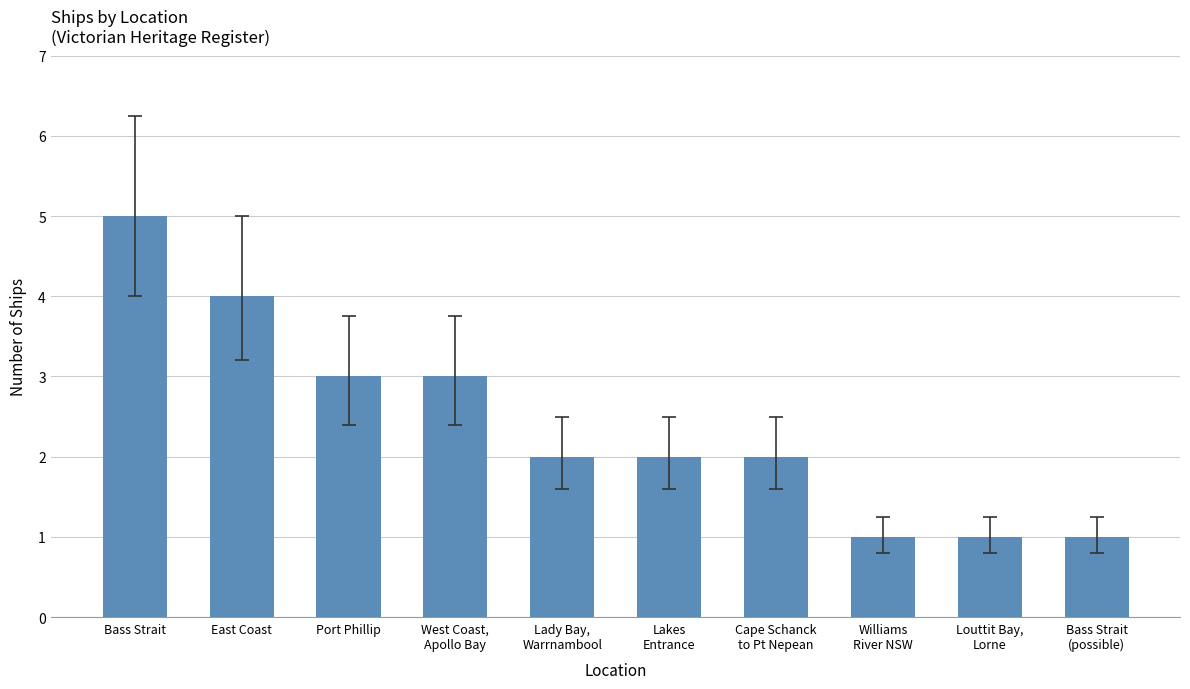

Reading left to right, transcribe all the data shown in this chart.

Bass Strait=5	East Coast=4	Port Phillip=3	West Coast,
Apollo Bay=3	Lady Bay,
Warrnambool=2	Lakes
Entrance=2	Cape Schanck
to Pt Nepean=2	Williams
River NSW=1	Louttit Bay,
Lorne=1	Bass Strait
(possible)=1